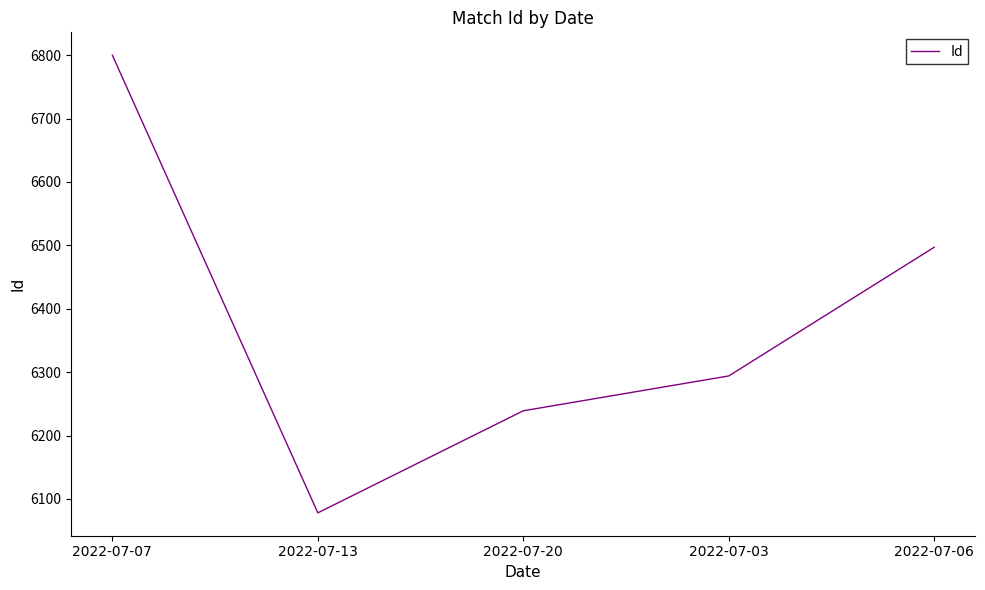

True or false: there are more than 2 points higher than both neighbors.

False